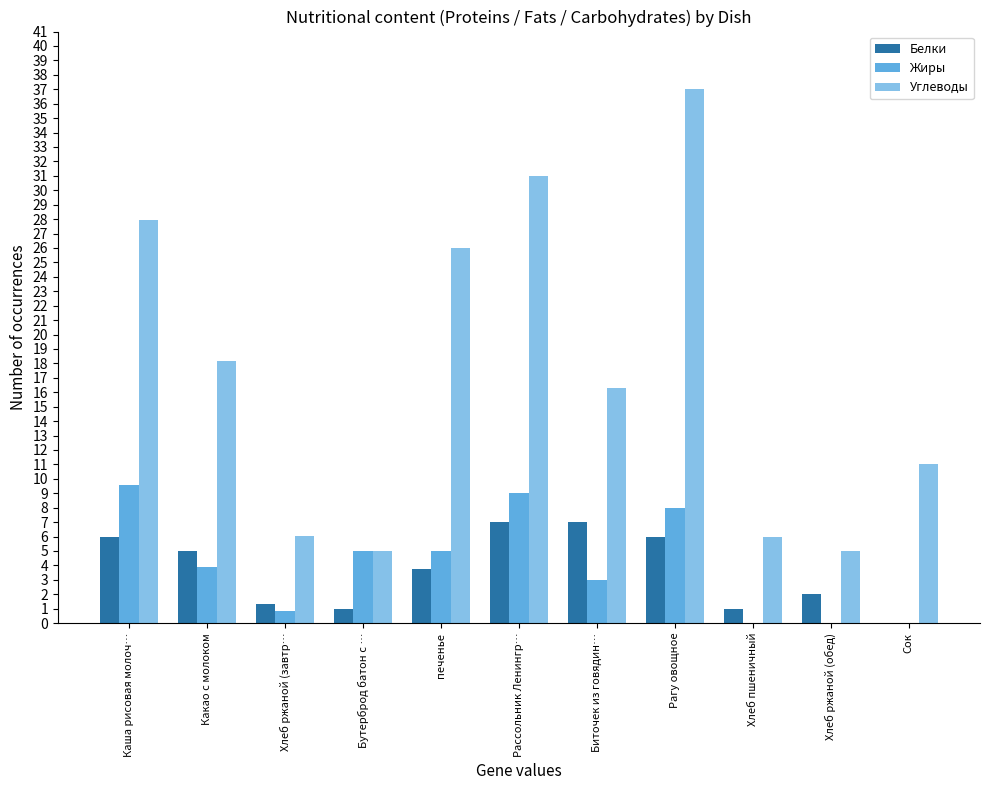

Does the chart contain stacked bars?

No